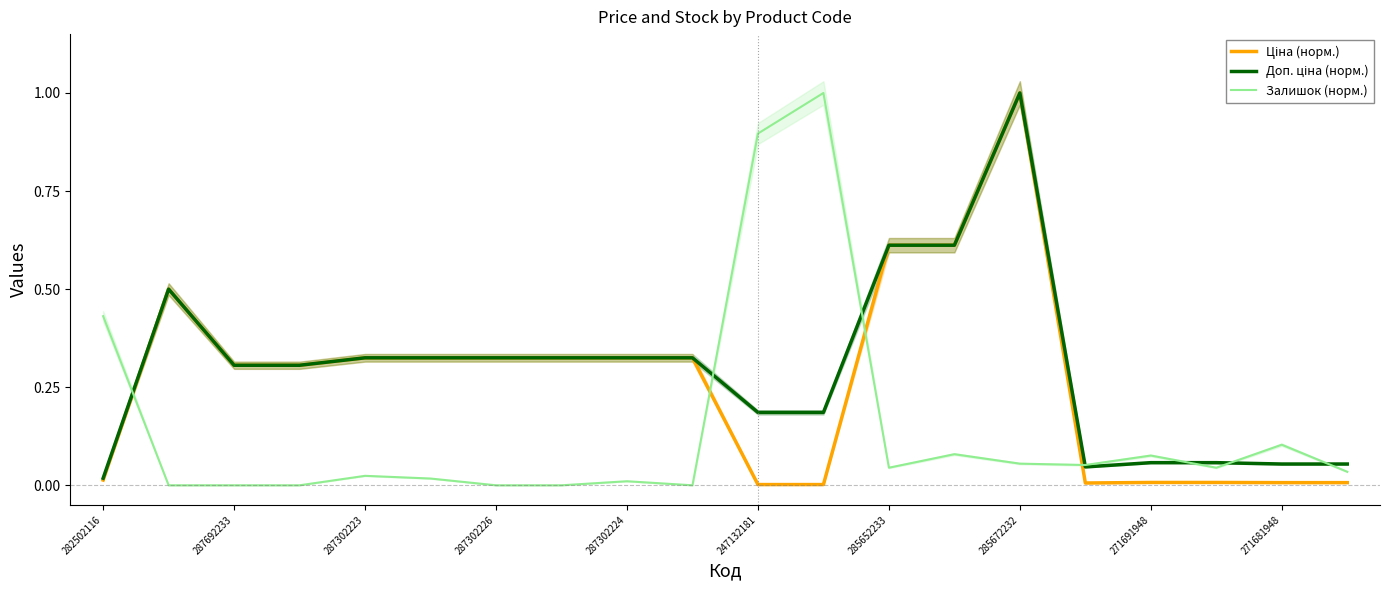

How many intersections are there between Доп. ціна (норм.) and Залишок (норм.)?

7